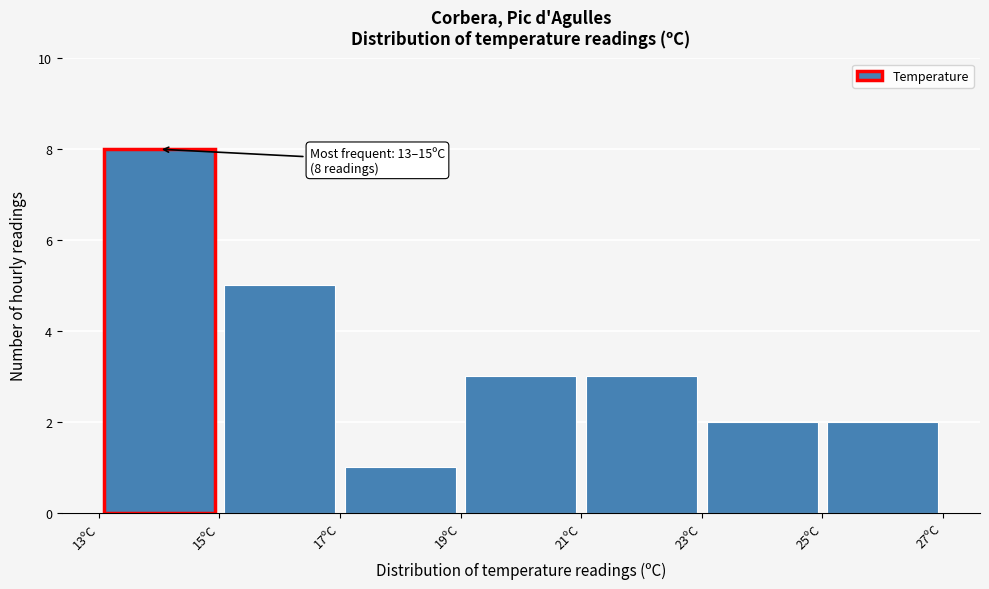

Over which range of the x-axis is the bar tallest?

13 to 15